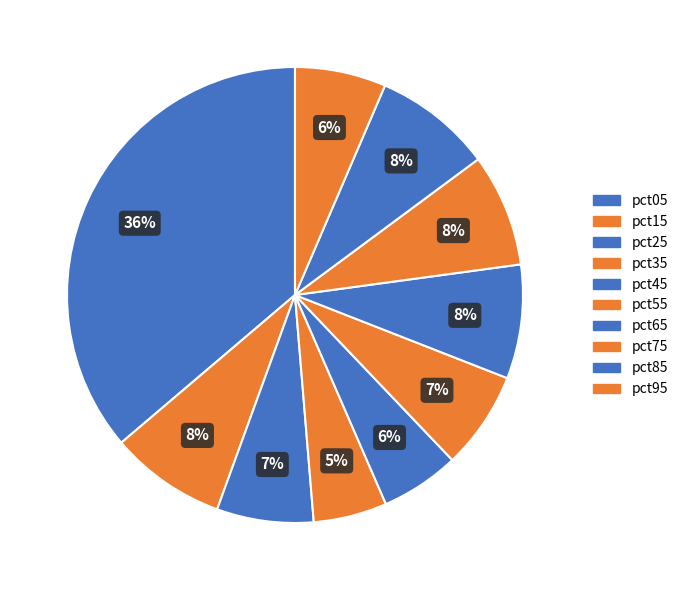

How many slices are in this pie chart?

10